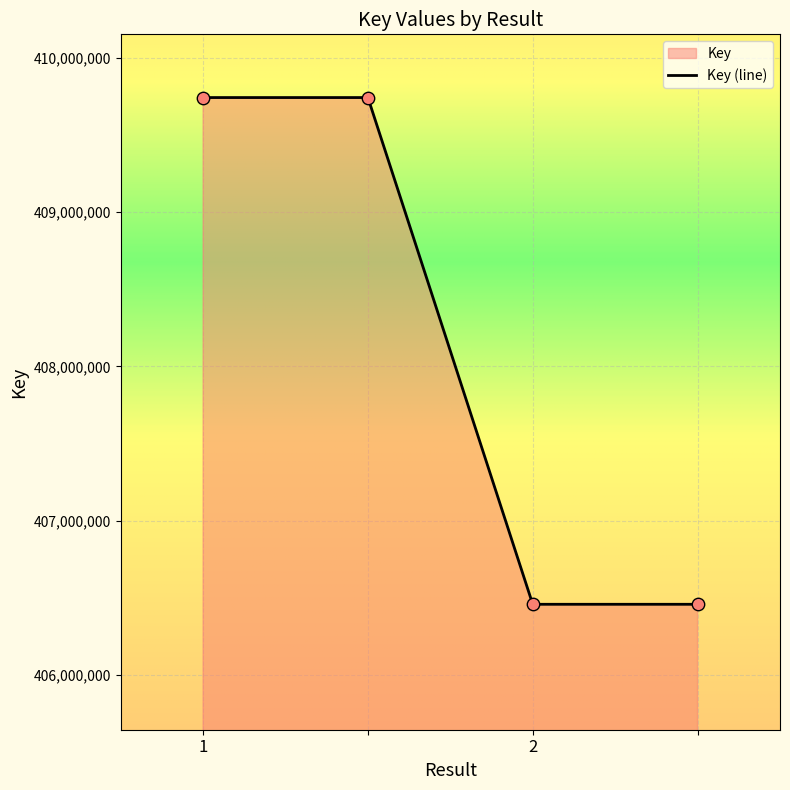

What is the change in value from 1 to ?

-3284149